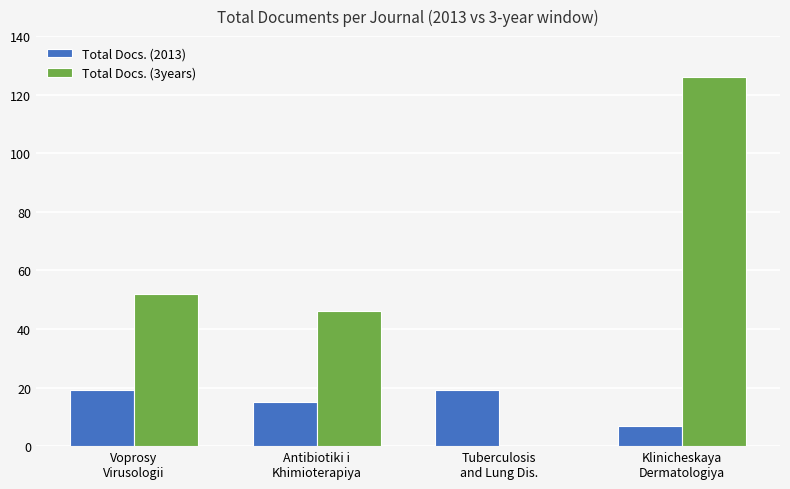

What is the spread (max minus min) of values at Antibiotiki i
Khimioterapiya?

31